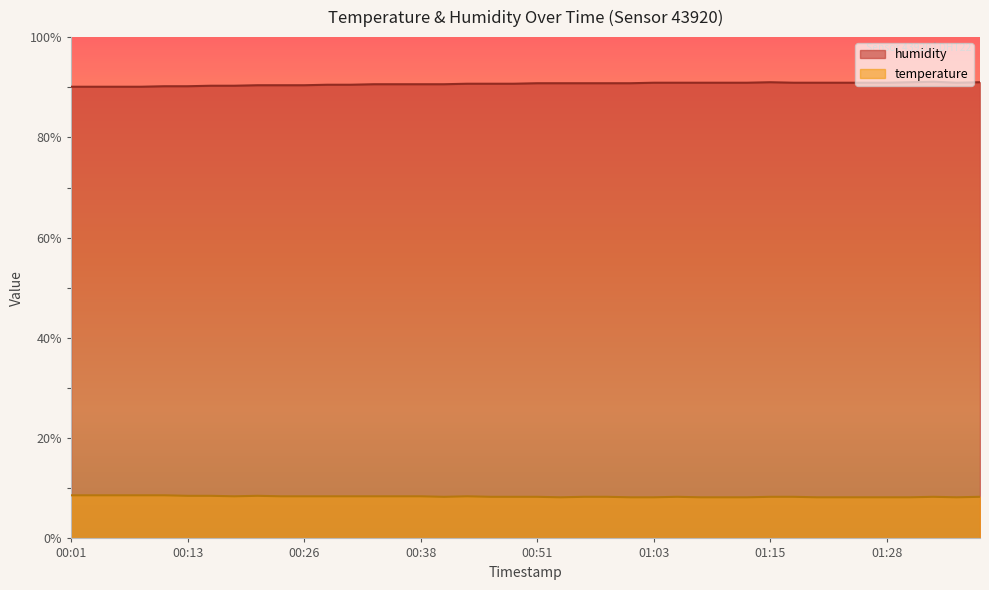

How many lines are shown in the chart?

2